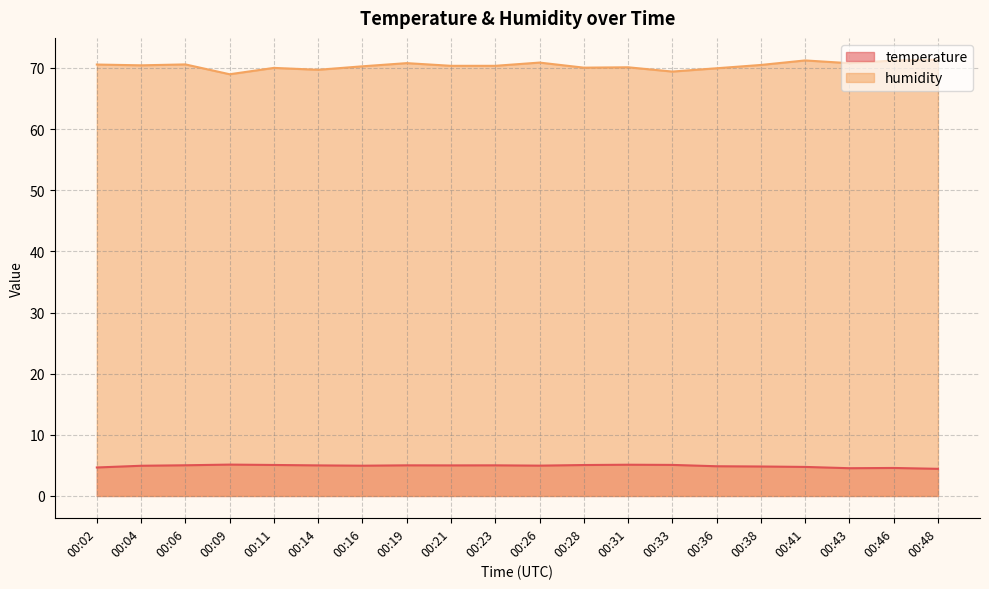

At which category does temperature reach its first local valley?

00:16